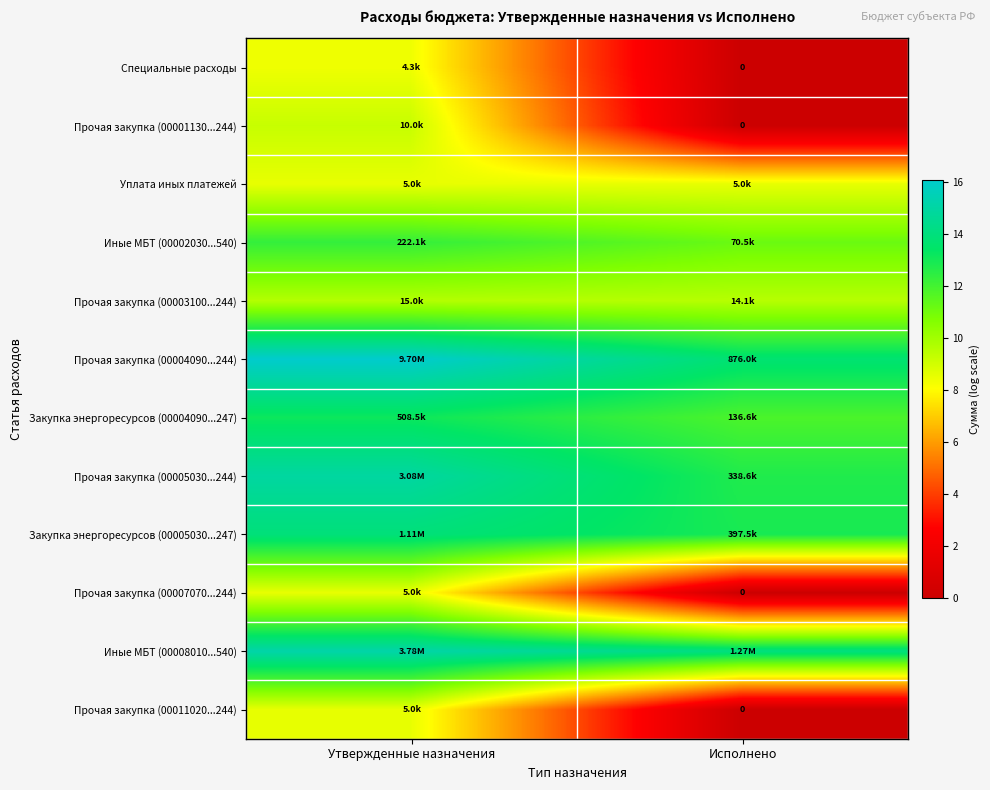

Which category has the lowest value in the Закупка энергоресурсов (00005030...247) series?

Исполнено